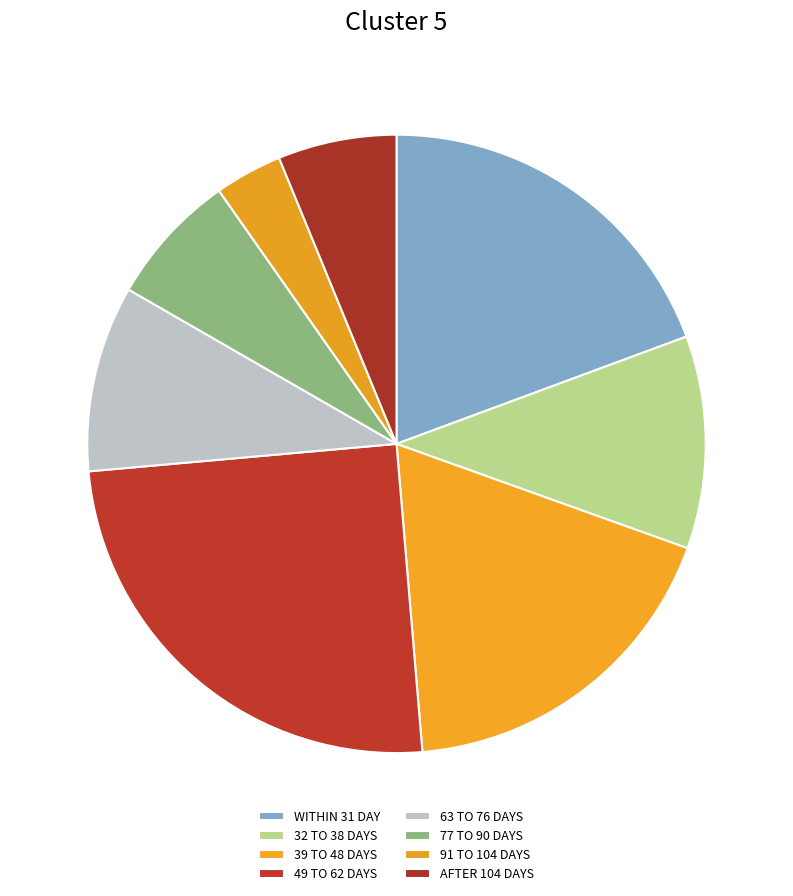

Count the number of slices in the pie.

8